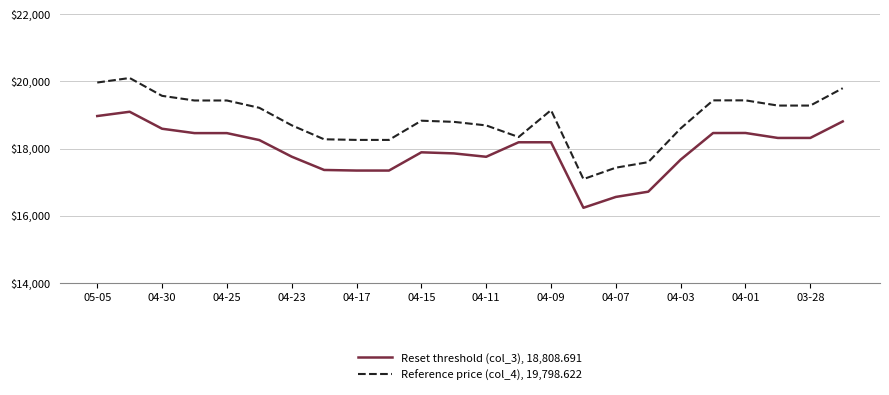

What is the greatest value displayed?

20102.6